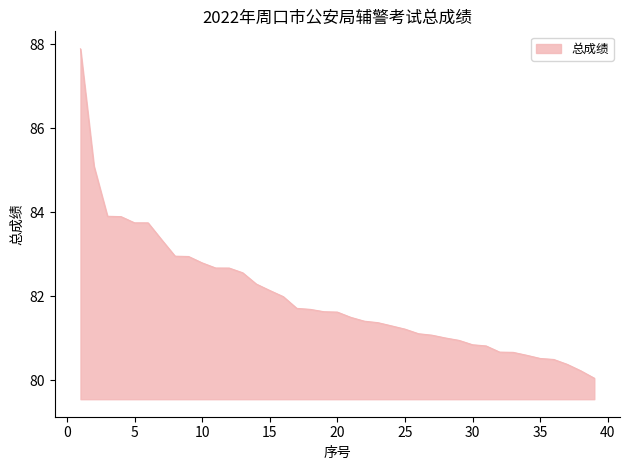

What is the difference between the maximum and minimum values?

7.8